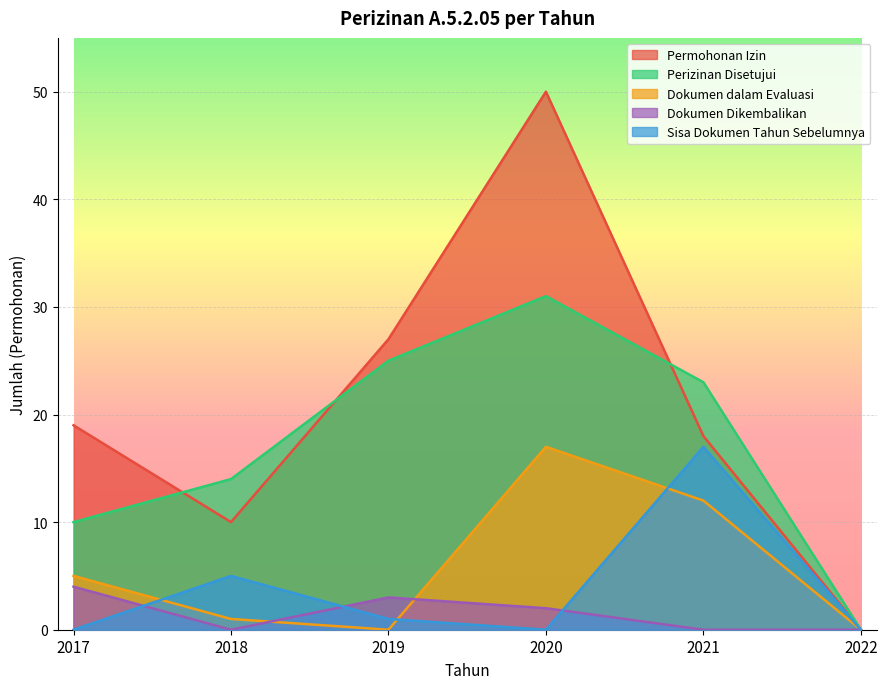

Where do Permohonan Izin and Perizinan Disetujui first cross each other?

2017 and 2018